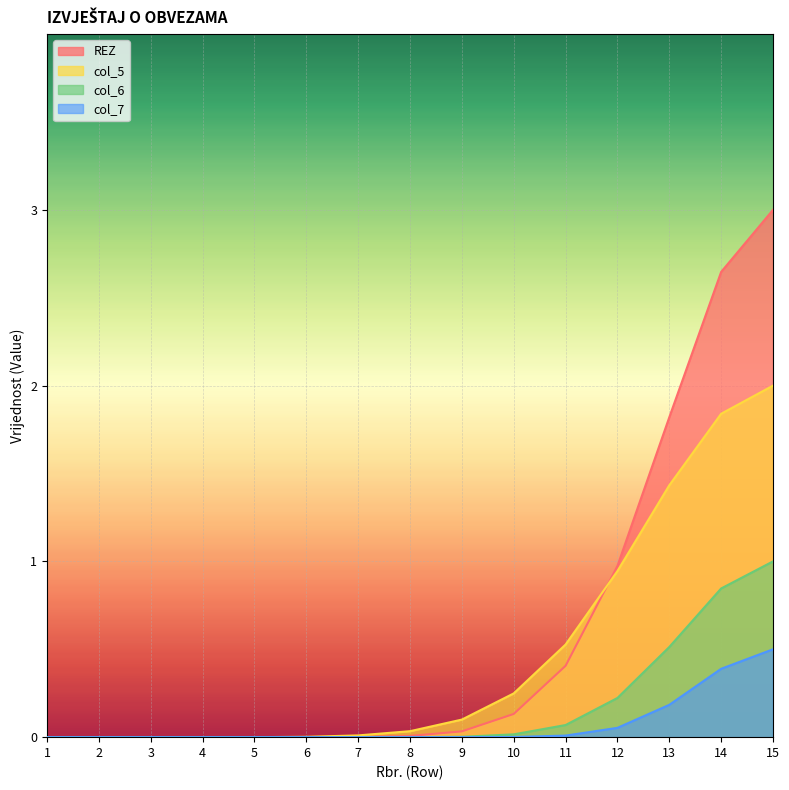

True or false: col_7 and col_6 intersect in this chart.

False